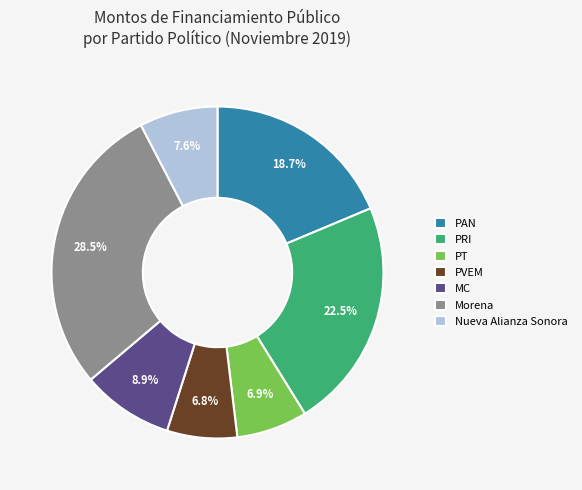

Combined, what portion of the pie is PT and MC?

15.8%